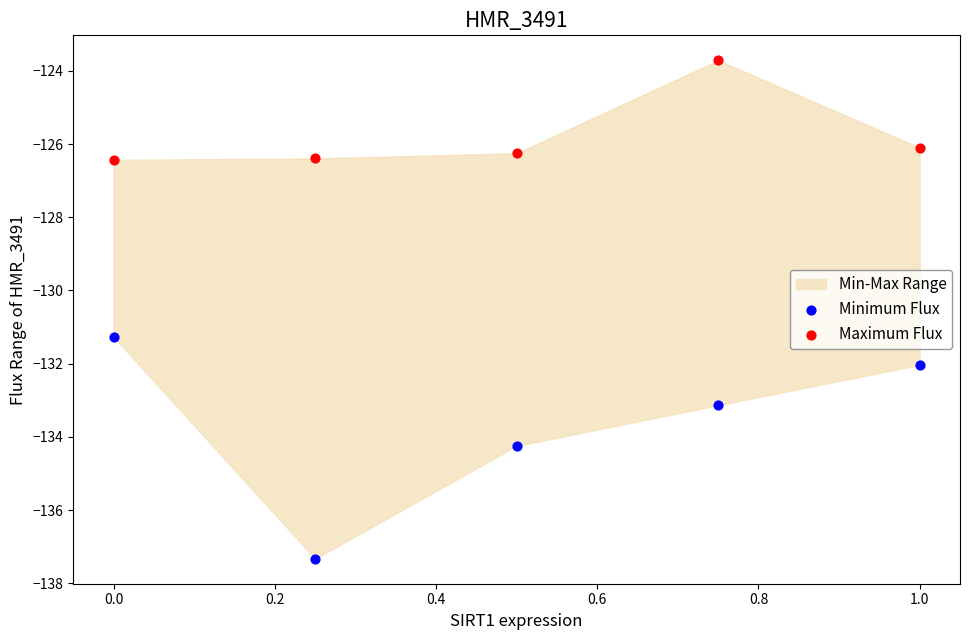

Which series reaches the maximum Y coordinate?

Maximum Flux